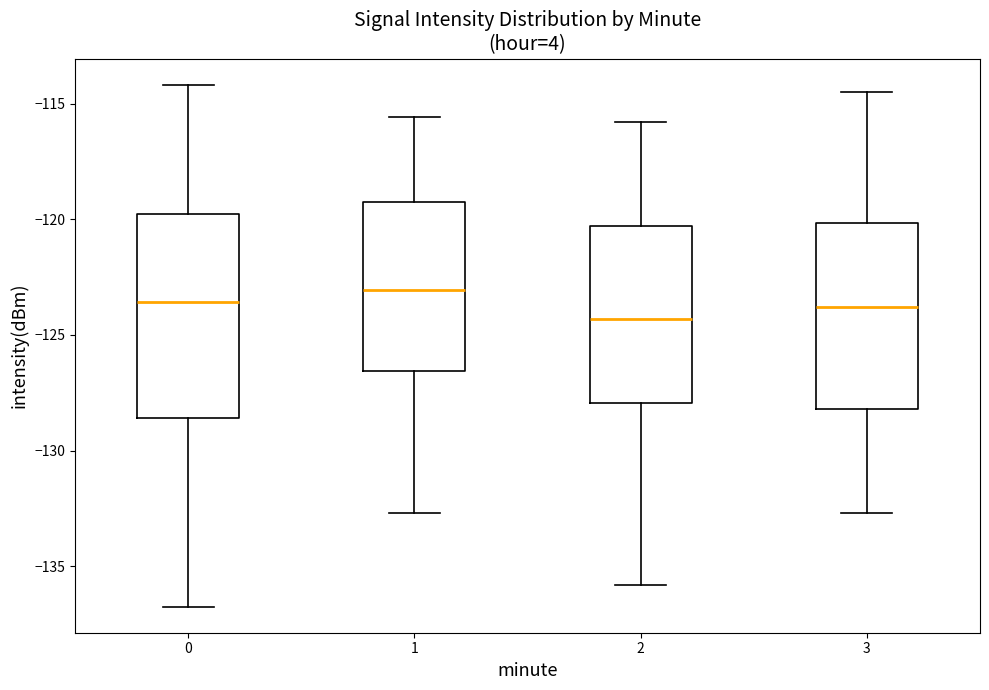

Reading left to right, transcribe this box plot: for each box, give where its median line is, the range the box spans, and where its two whiskers end, as read against the y-axis. The values are not printed on the chart, so give them approximately, as read against the axis.

0: median -123.5, box -128.5 to -120.0, whiskers -136.5 to -114.0
1: median -123.0, box -126.5 to -119.5, whiskers -132.5 to -115.5
2: median -124.5, box -128.0 to -120.5, whiskers -136.0 to -116.0
3: median -124.0, box -128.0 to -120.0, whiskers -132.5 to -114.5